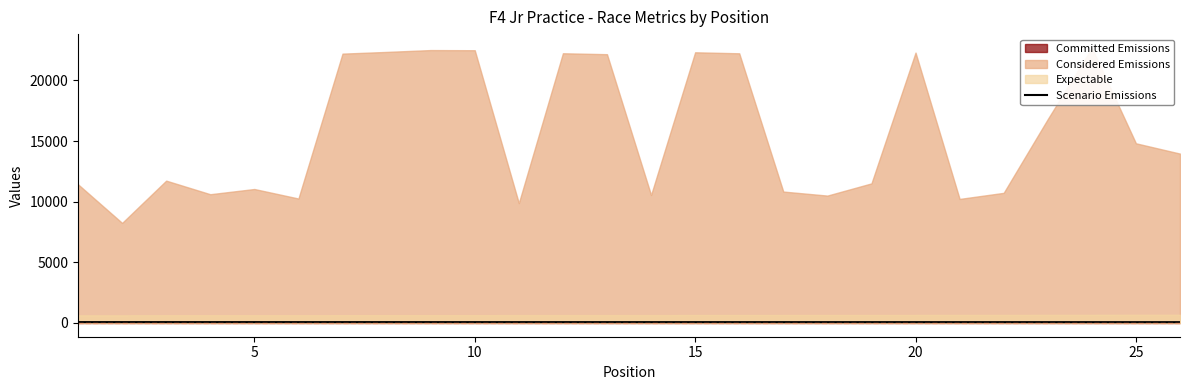

How many categories are shown in the chart?

26